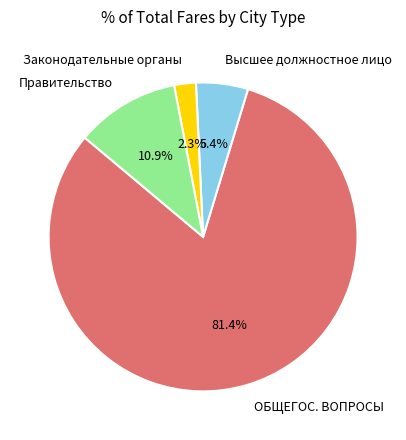

How many slices are in this pie chart?

4